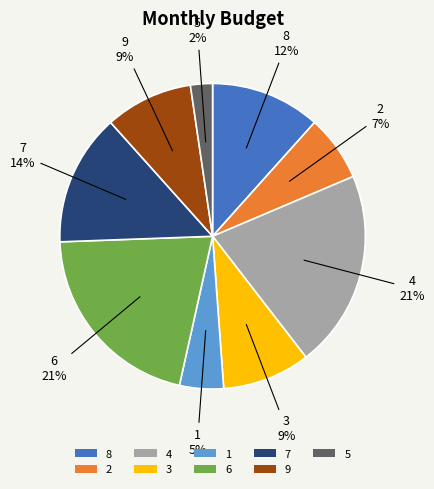

Which has a higher value, 5 or 3?

3